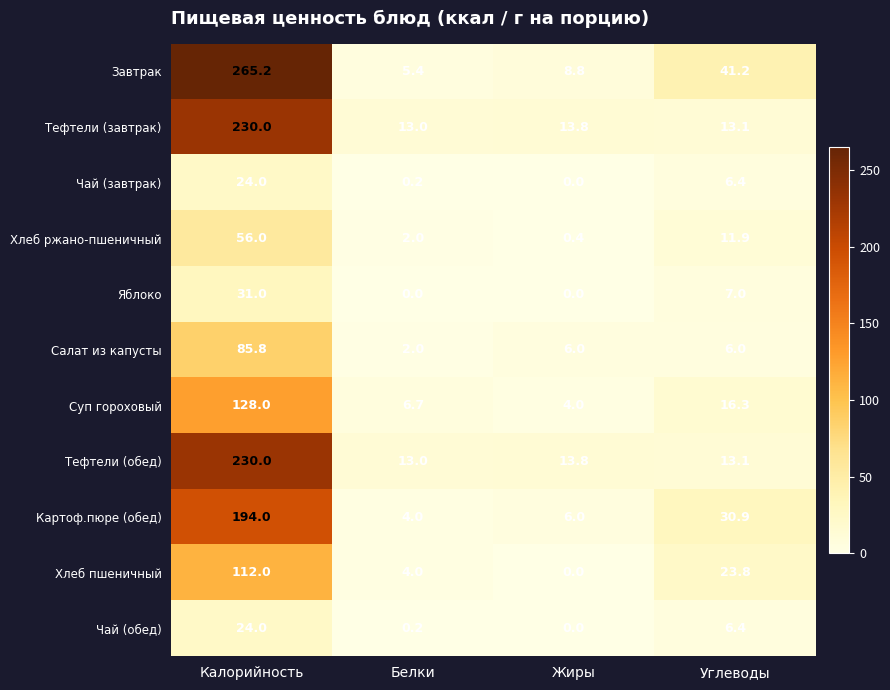

At which category does the chart reach its peak across all series?

Калорийность